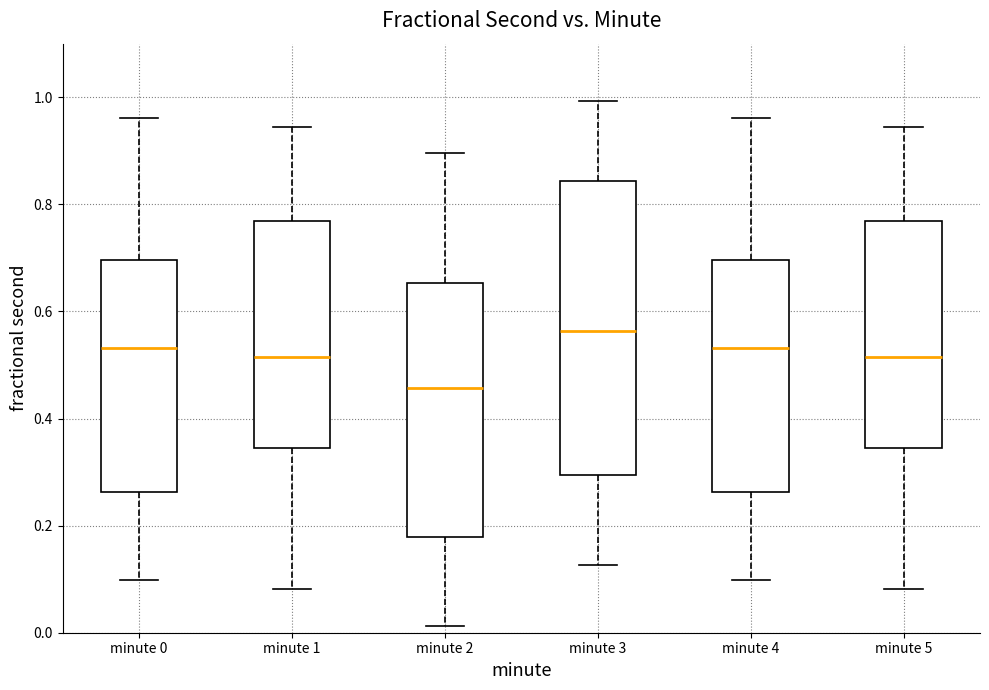

Where is the lower edge of the box for minute 5 on the y-axis? The values are not printed on the chart, so give them approximately, as read against the axis.

0.34